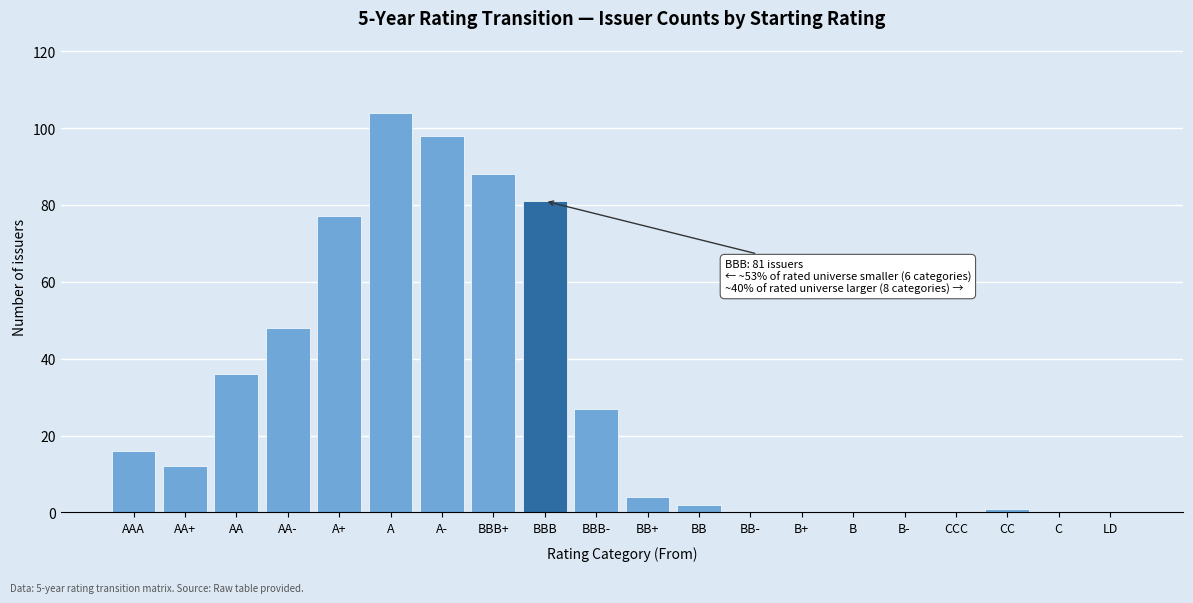

Reading left to right, transcribe all the data shown in this chart.

AAA=16	AA+=12	AA=36	AA-=48	A+=77	A=104	A-=98	BBB+=88	BBB=81	BBB-=27	BB+=4	BB=2	BB-=0	B+=0	B=0	B-=0	CCC=0	CC=1	C=0	LD=0